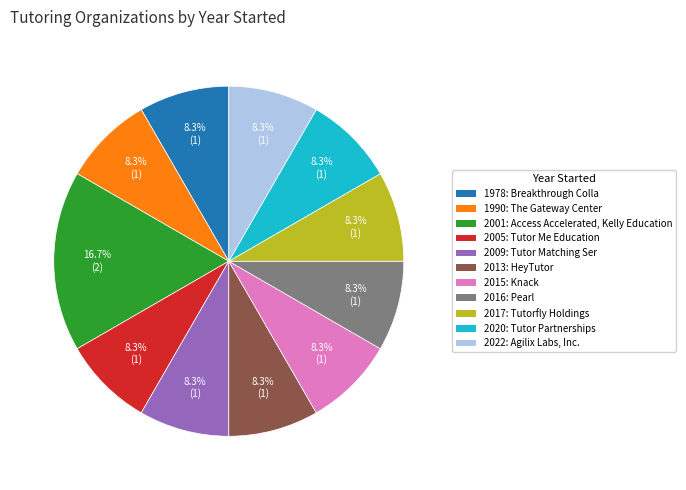

Does any single category account for the majority?

No